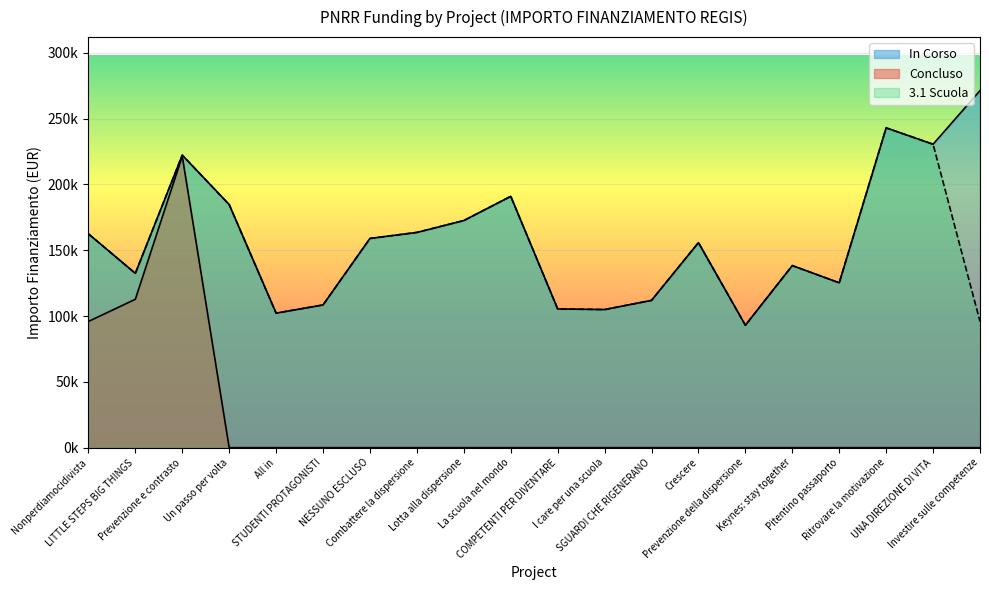

True or false: 3.1 Scuola and In Corso intersect in this chart.

False